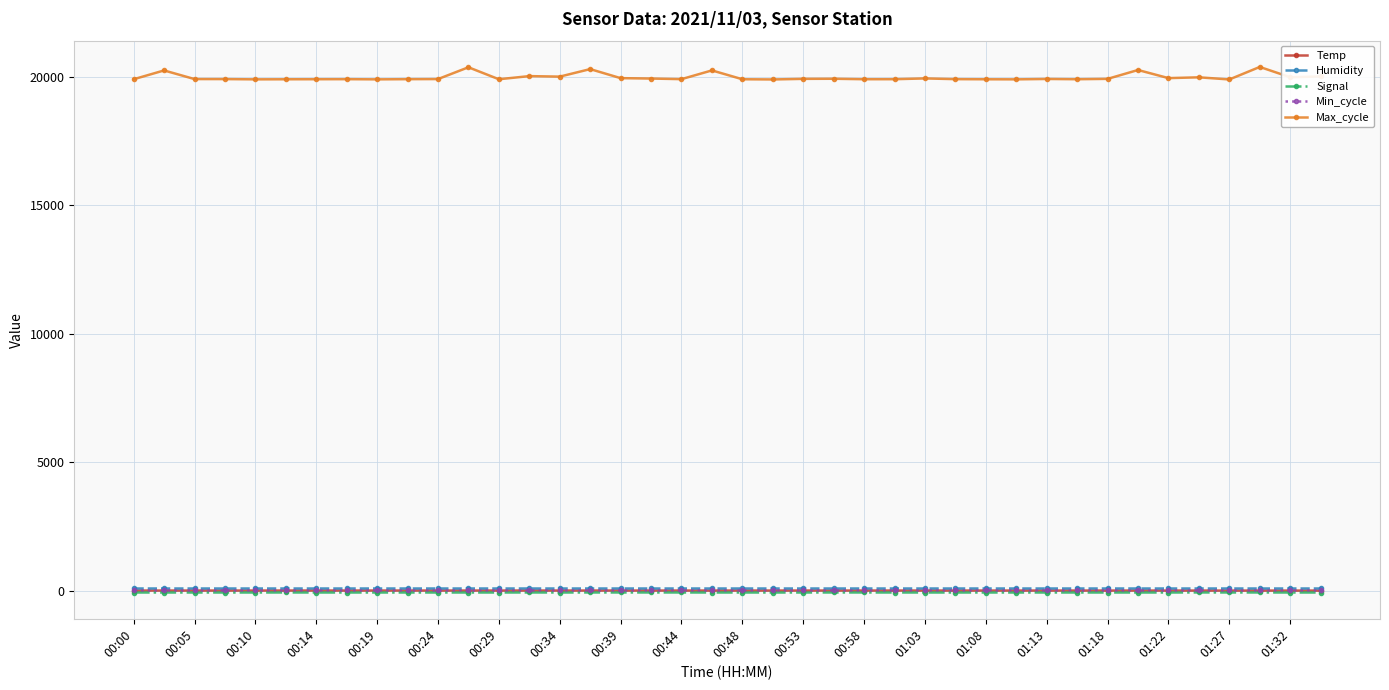

Does the chart have visible grid lines?

Yes